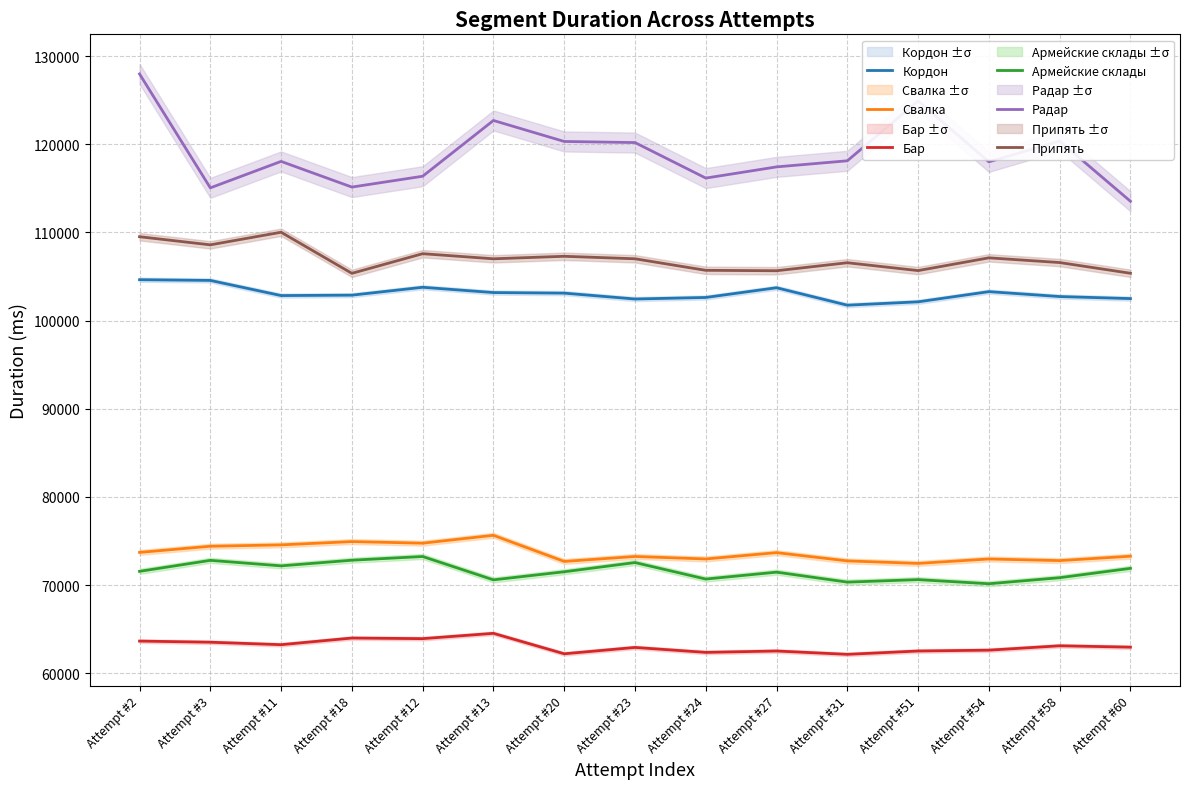

Is the value of Свалка at Attempt #23 greater than the value of Бар at Attempt #24?

Yes